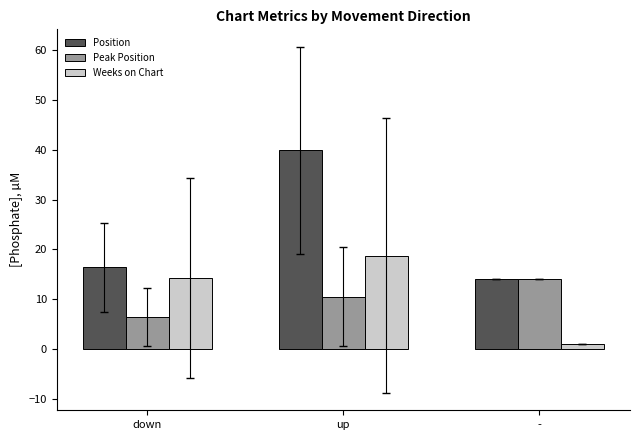

What is the spread (max minus min) of values at up?

29.4